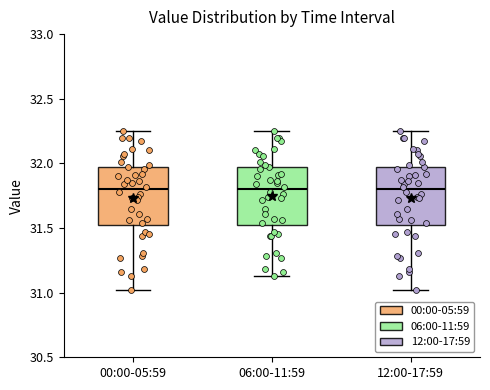

Reading left to right, transcribe this box plot: for each box, give where its median line is, the range the box spans, and where its two whiskers end, as read against the y-axis. The values are not printed on the chart, so give them approximately, as read against the axis.

00:00-05:59: median 31.80, box 31.50 to 32.00, whiskers 31.00 to 32.25
06:00-11:59: median 31.80, box 31.50 to 32.00, whiskers 31.15 to 32.25
12:00-17:59: median 31.80, box 31.50 to 32.00, whiskers 31.00 to 32.25